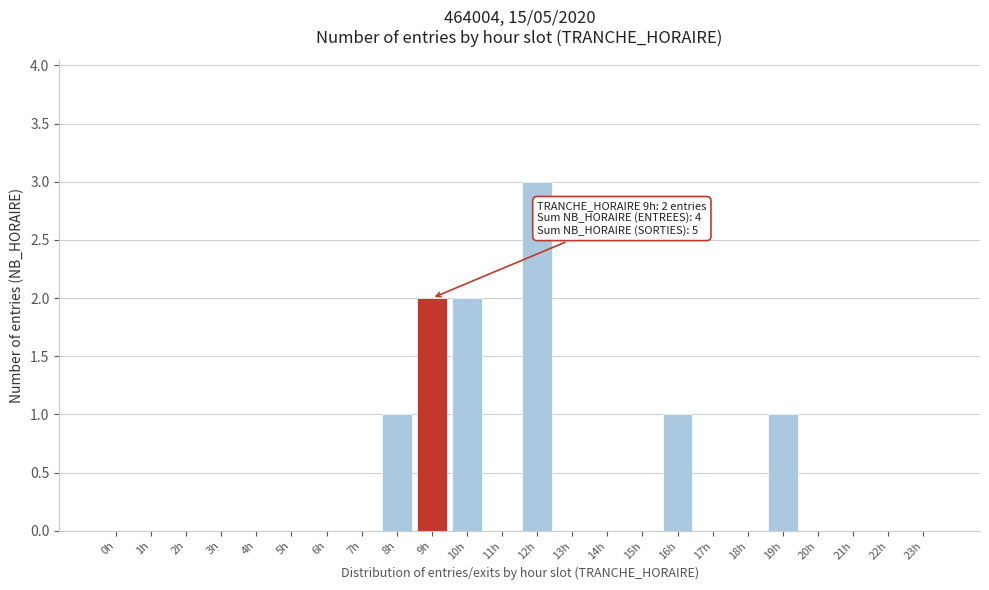

Reading right to left, transcribe all the data shown in this chart.

23h=0	22h=0	21h=0	20h=0	19h=1	18h=0	17h=0	16h=1	15h=0	14h=0	13h=0	12h=3	11h=0	10h=2	9h=2	8h=1	7h=0	6h=0	5h=0	4h=0	3h=0	2h=0	1h=0	0h=0